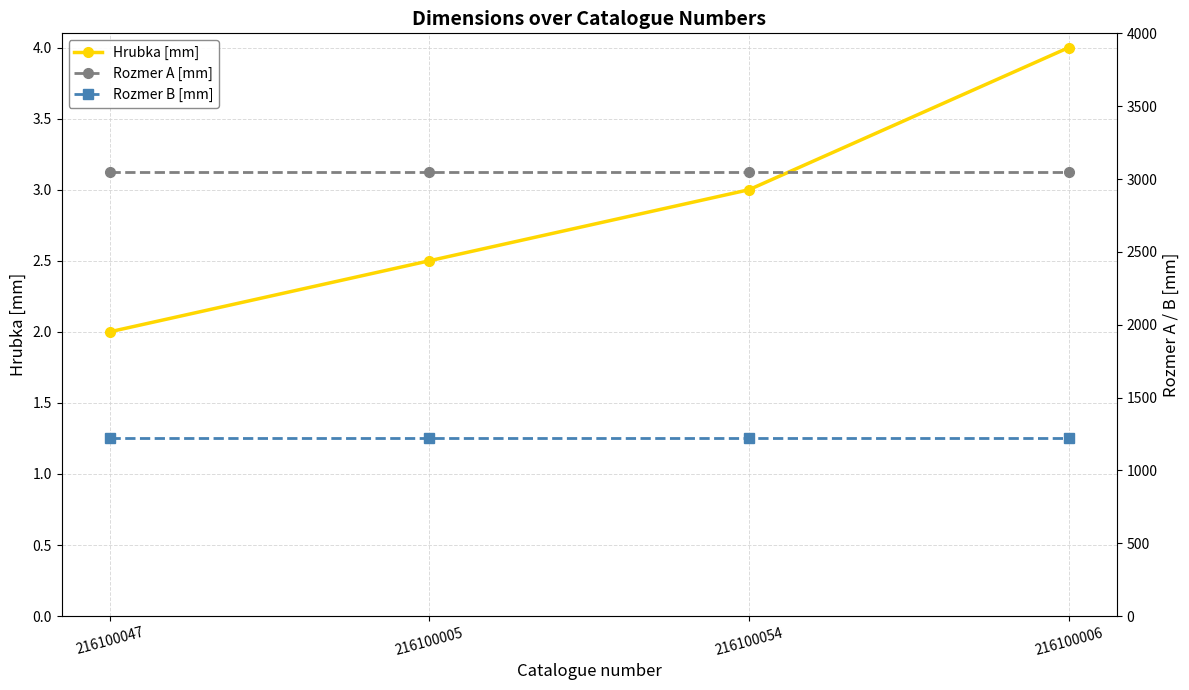

What is the label of the 4th point from the left?

216100006